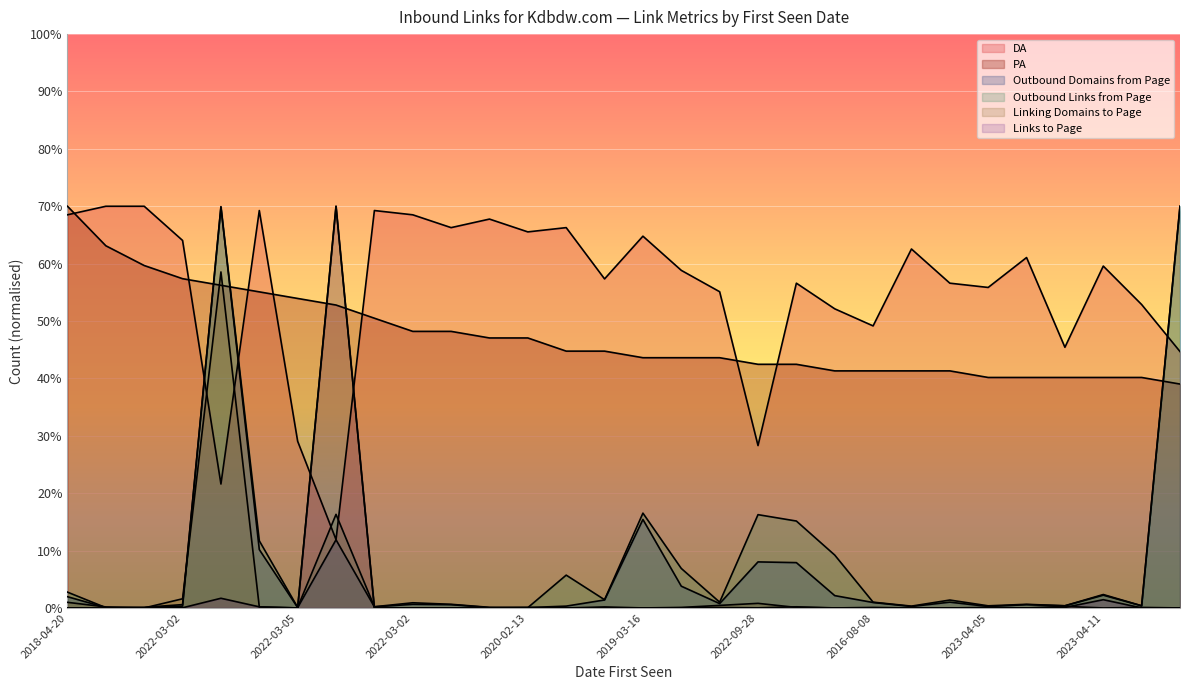

How many lines are shown in the chart?

6